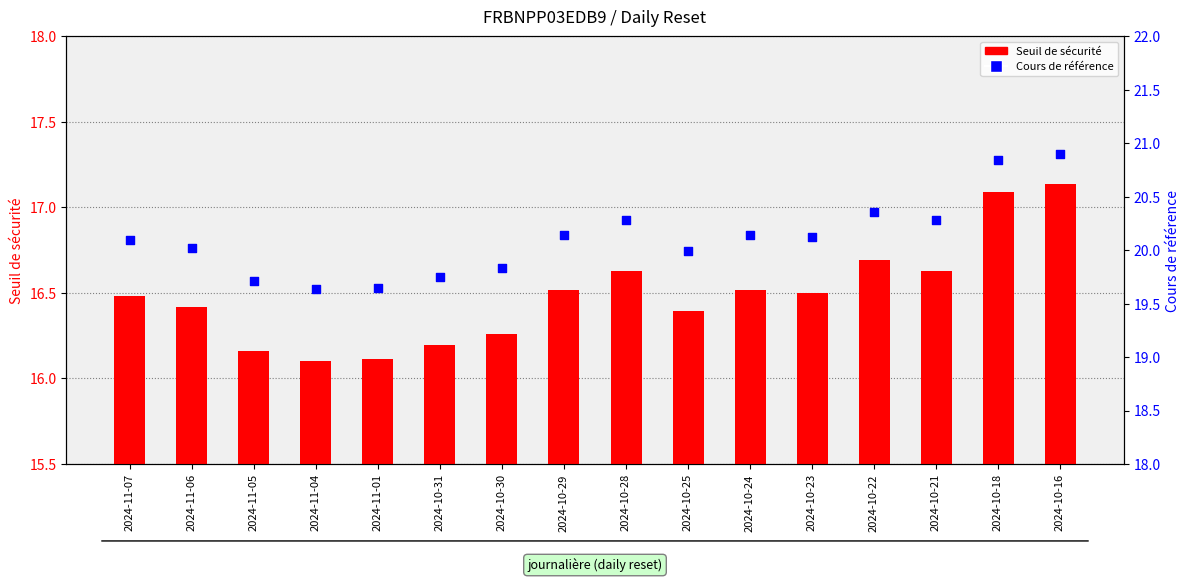

Which series reaches the minimum Y coordinate?

Seuil de sécurité